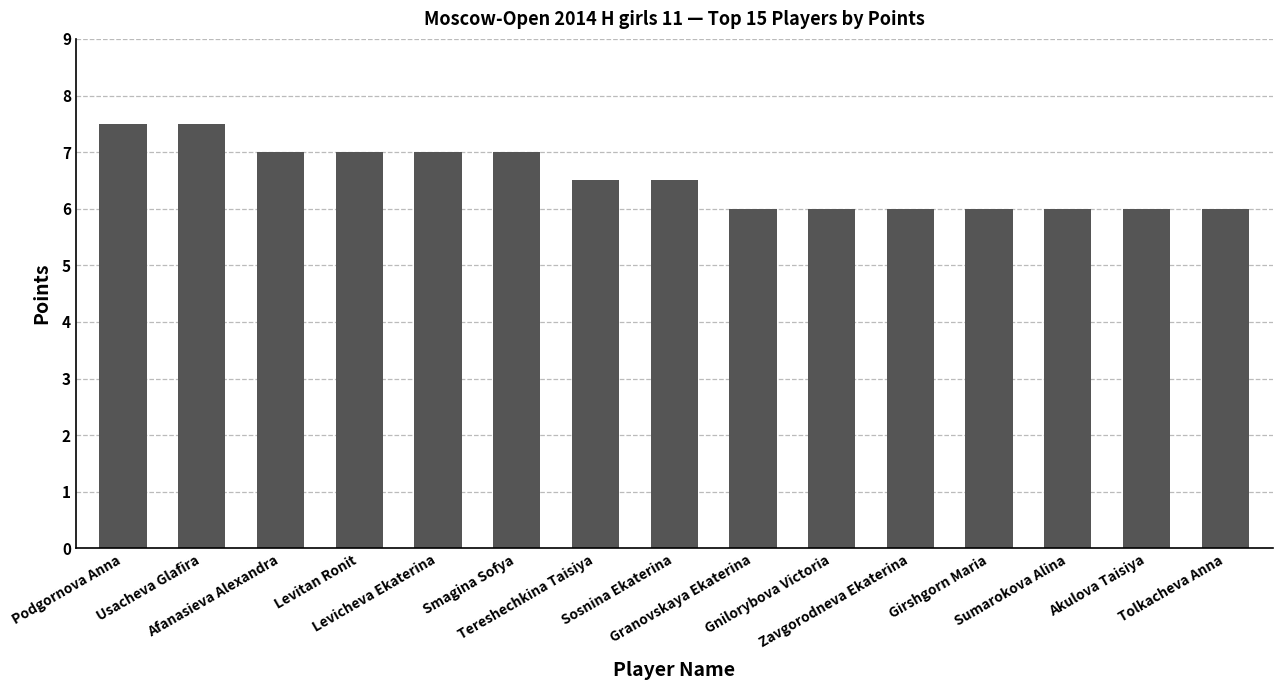

True or false: the data shows 2.8 at Akulova Taisiya.

False